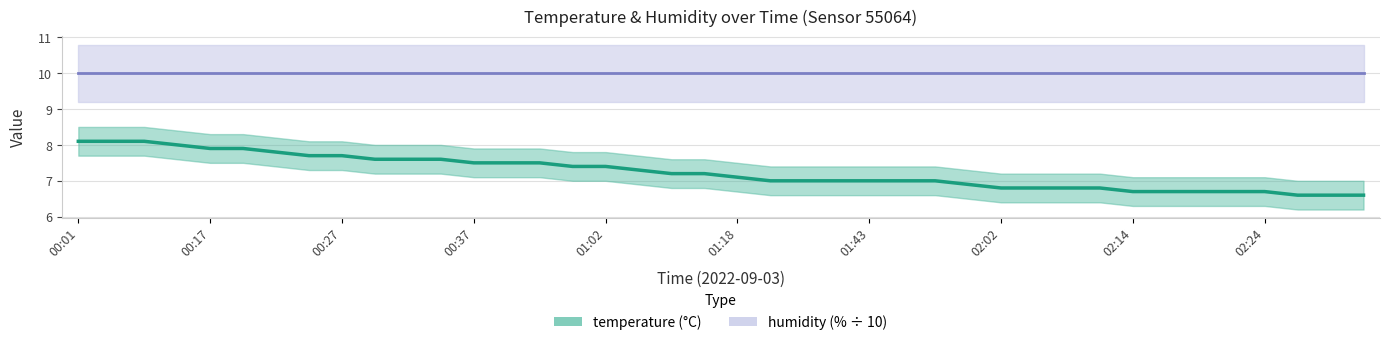

What is the sum of all values?

289.6